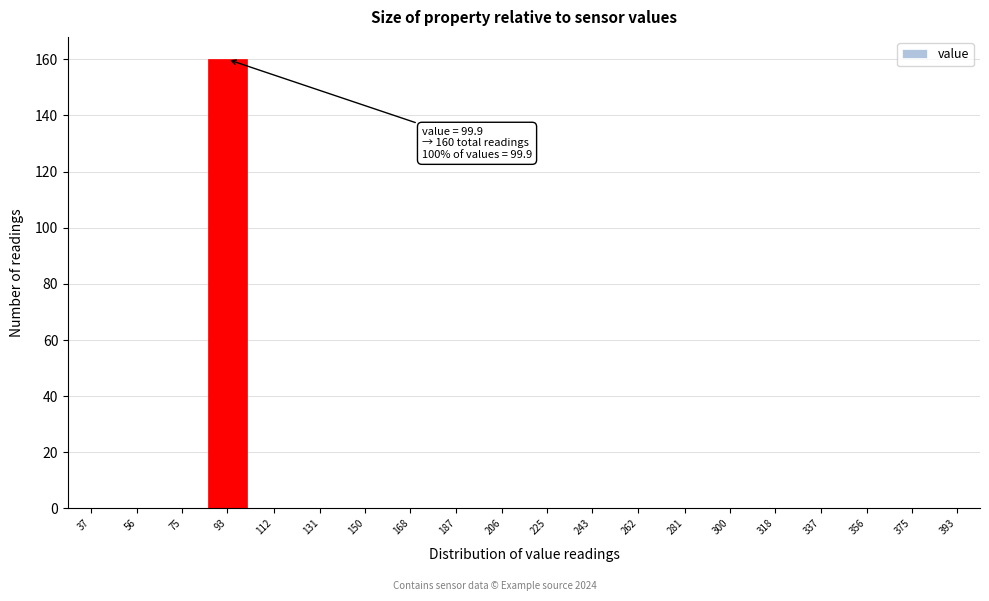

Reading left to right, list all the values displayed in this chart.

37=0	56=0	75=0	93=160	112=0	131=0	150=0	168=0	187=0	206=0	225=0	243=0	262=0	281=0	300=0	318=0	337=0	356=0	375=0	393=0